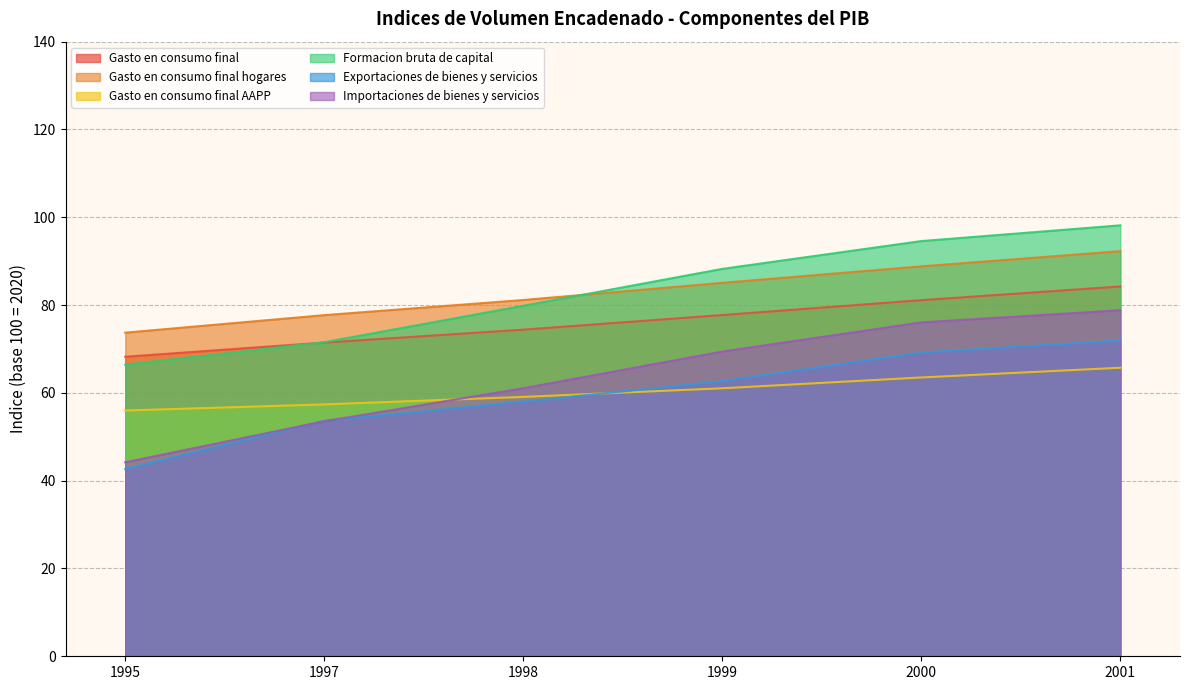

What is the spread (max minus min) of values at 1997?

24.2